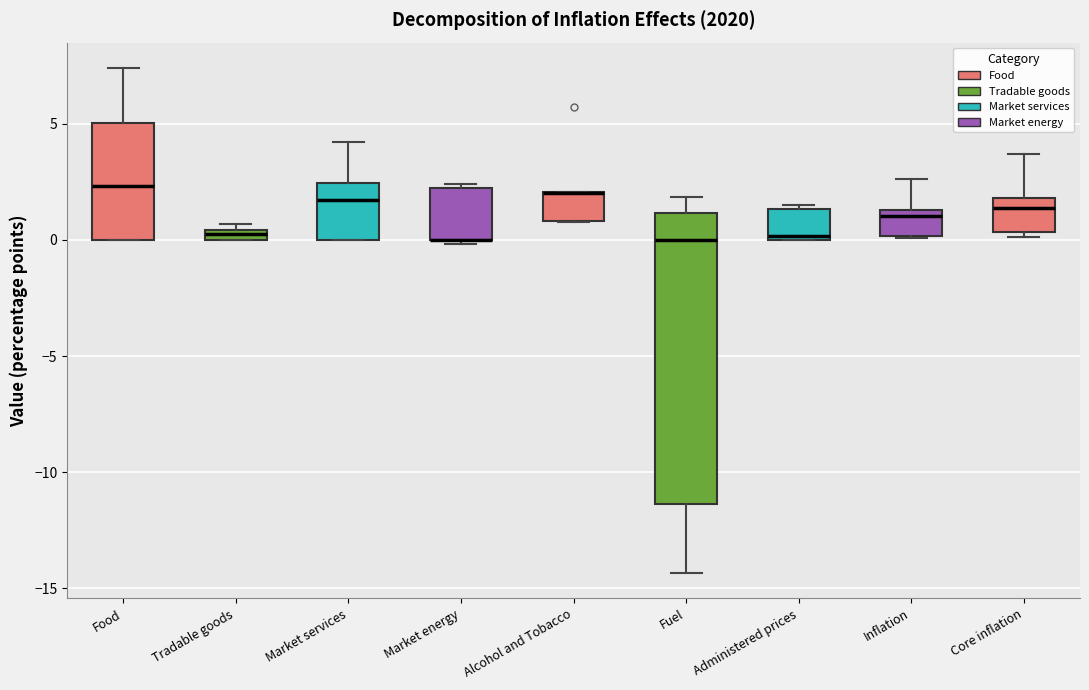

Which box is the tallest, from its lower edge to its upper edge?

Fuel